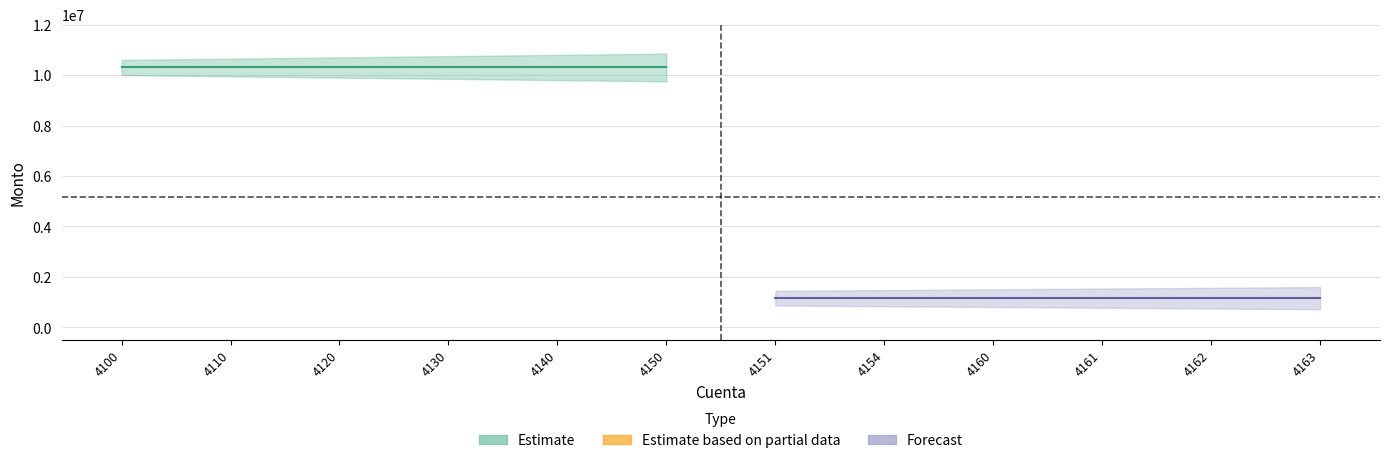

What is the difference between the highest and lowest values at 4120?

10700000.0